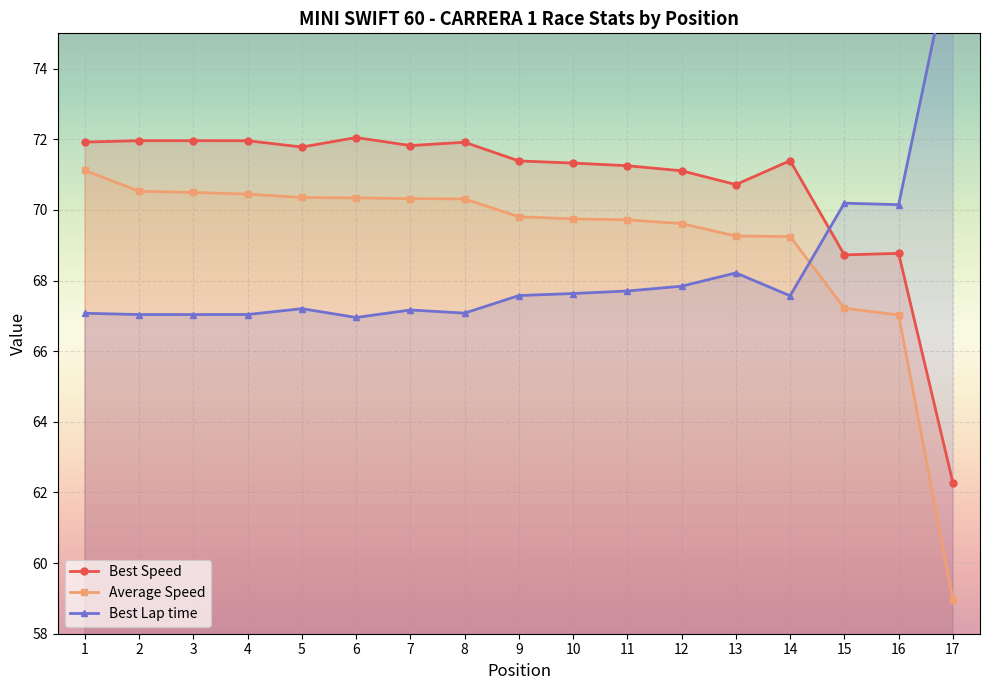

Which category has the highest value across all series?

17